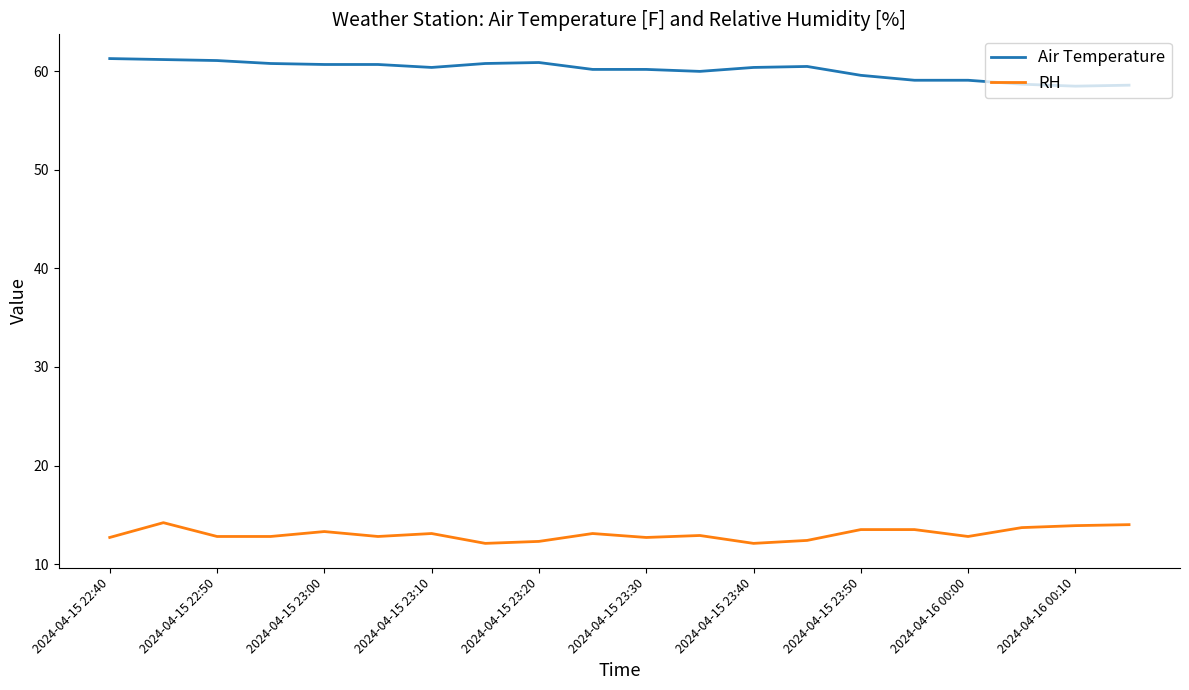

True or false: RH and Air Temperature cross at least once.

False